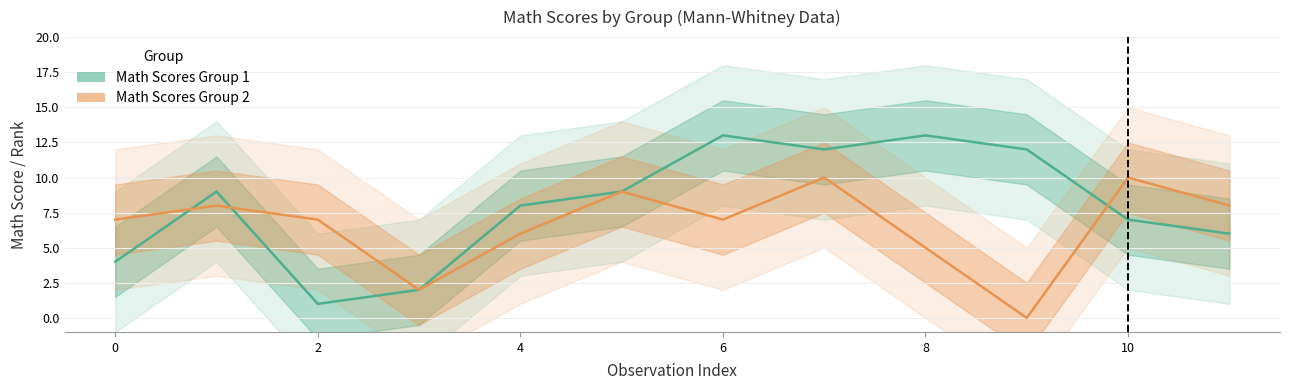

True or false: Math Scores Group 2 and Math Scores Group 1 intersect in this chart.

True